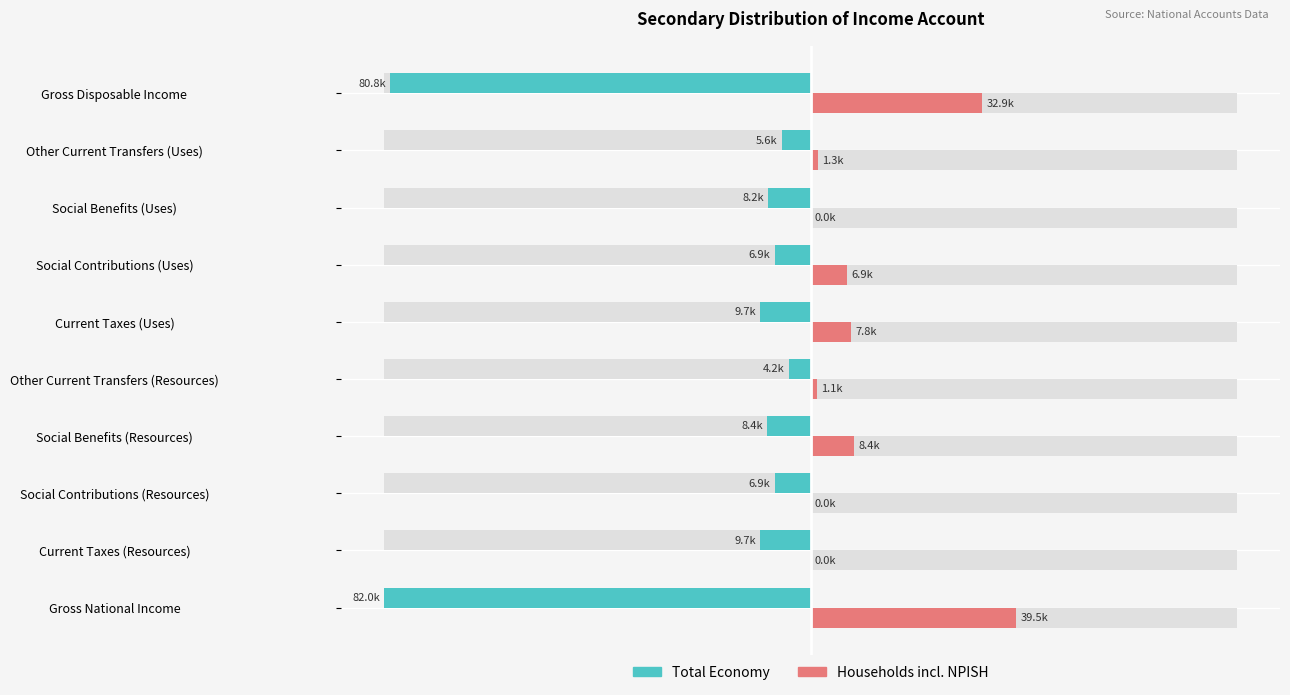

What are all the series names shown in the legend?

Total Economy, Households incl. NPISH